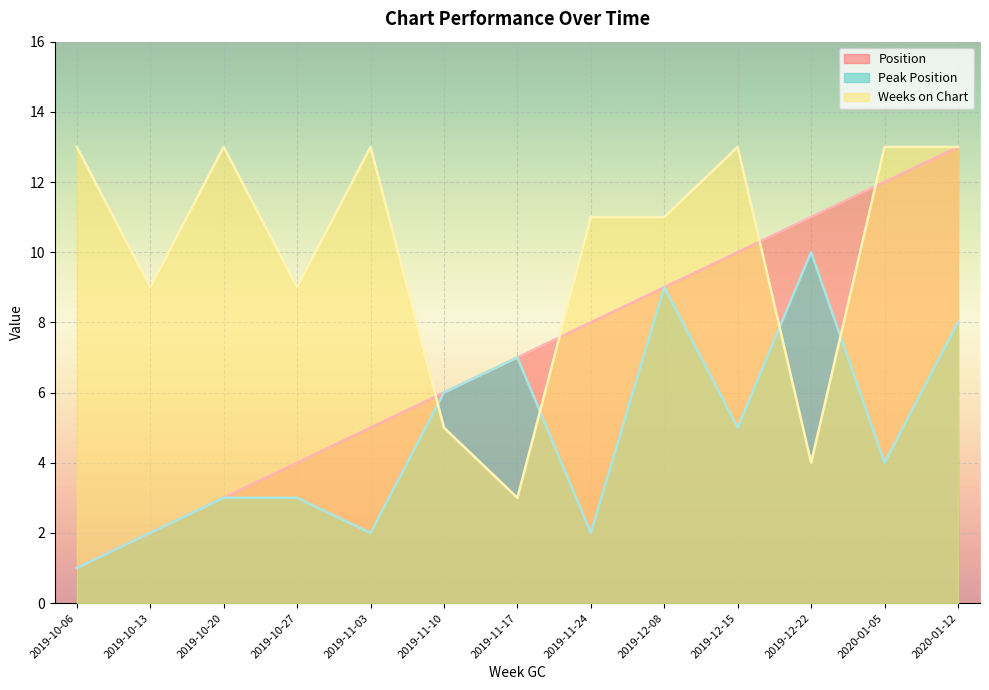

What is the difference between the maximum and minimum values in the Peak Position series?

9